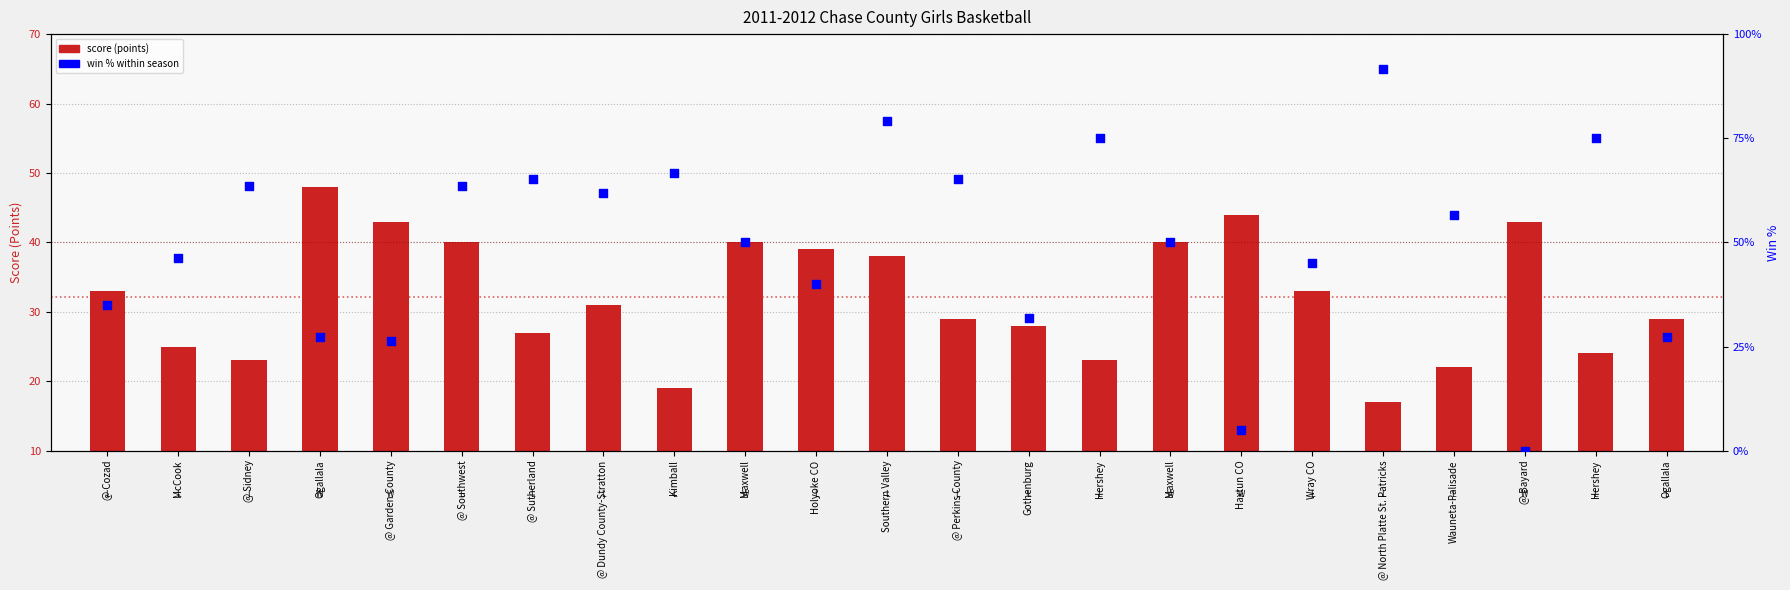

Which series has the widest spread of Y values?

Win %